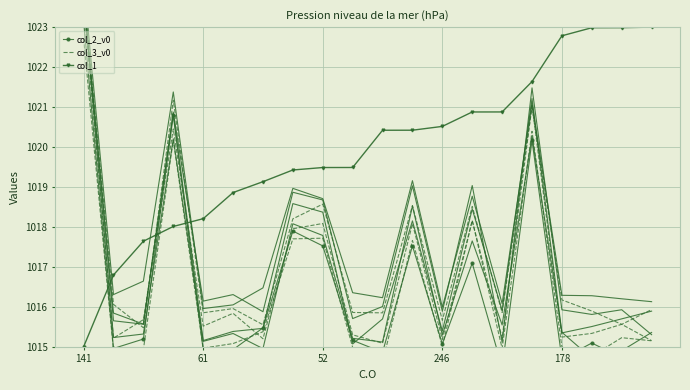

How many times do col_2_v0 and col_3_v0 cross each other?

9